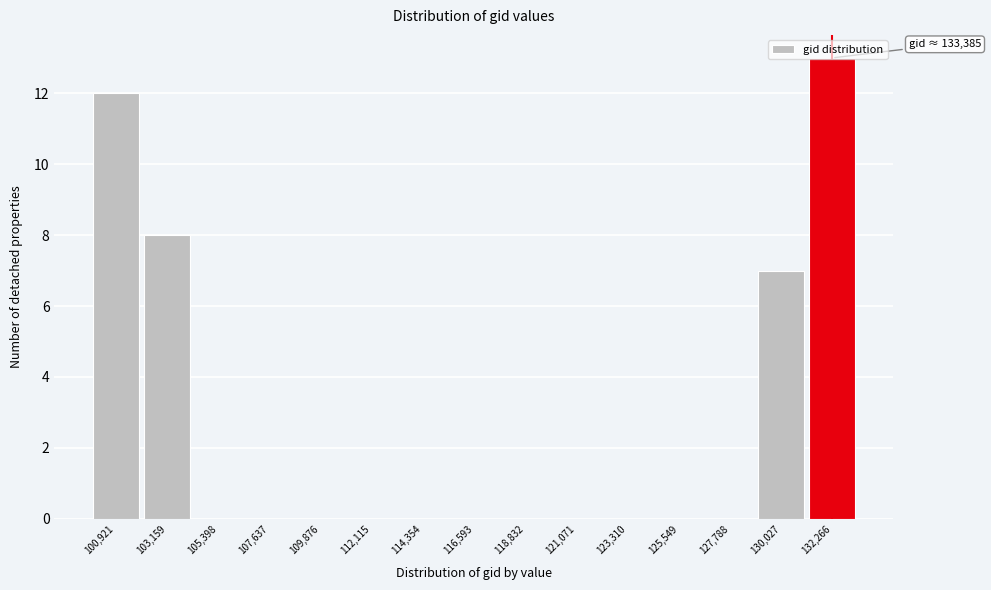

What is the sum of all values?

40